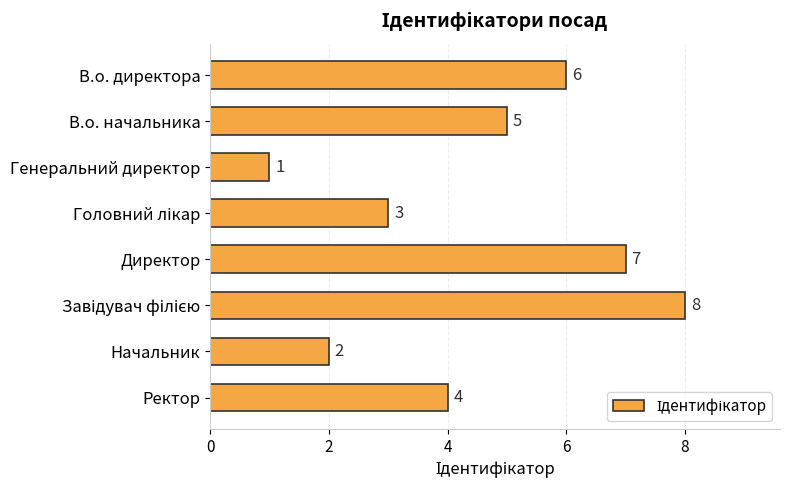

The chart shows a value of 12 at Директор. True or false?

False